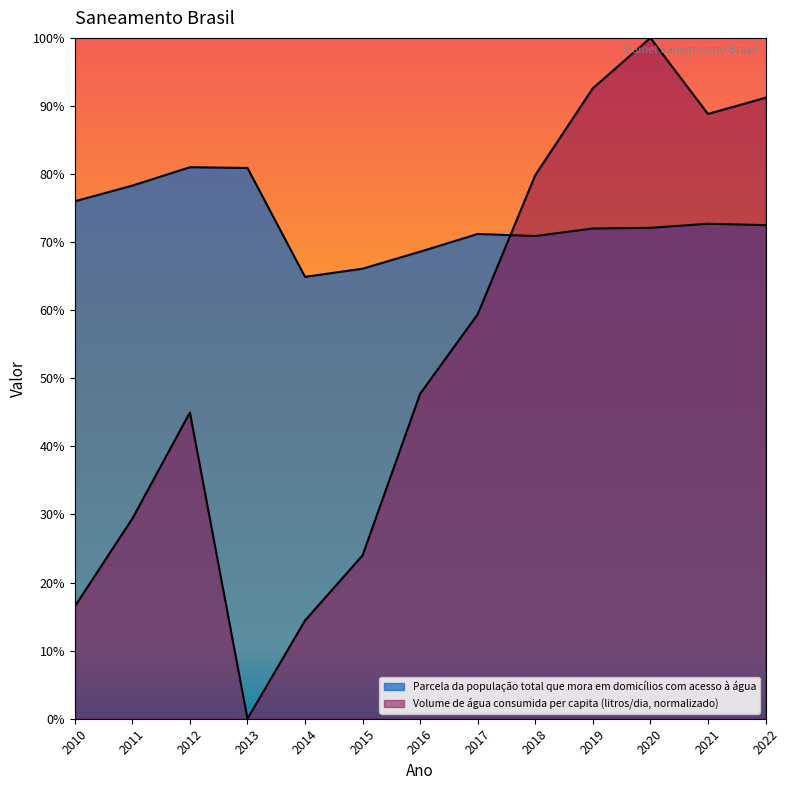

Which has a higher value, 2017 or 2020?

2020